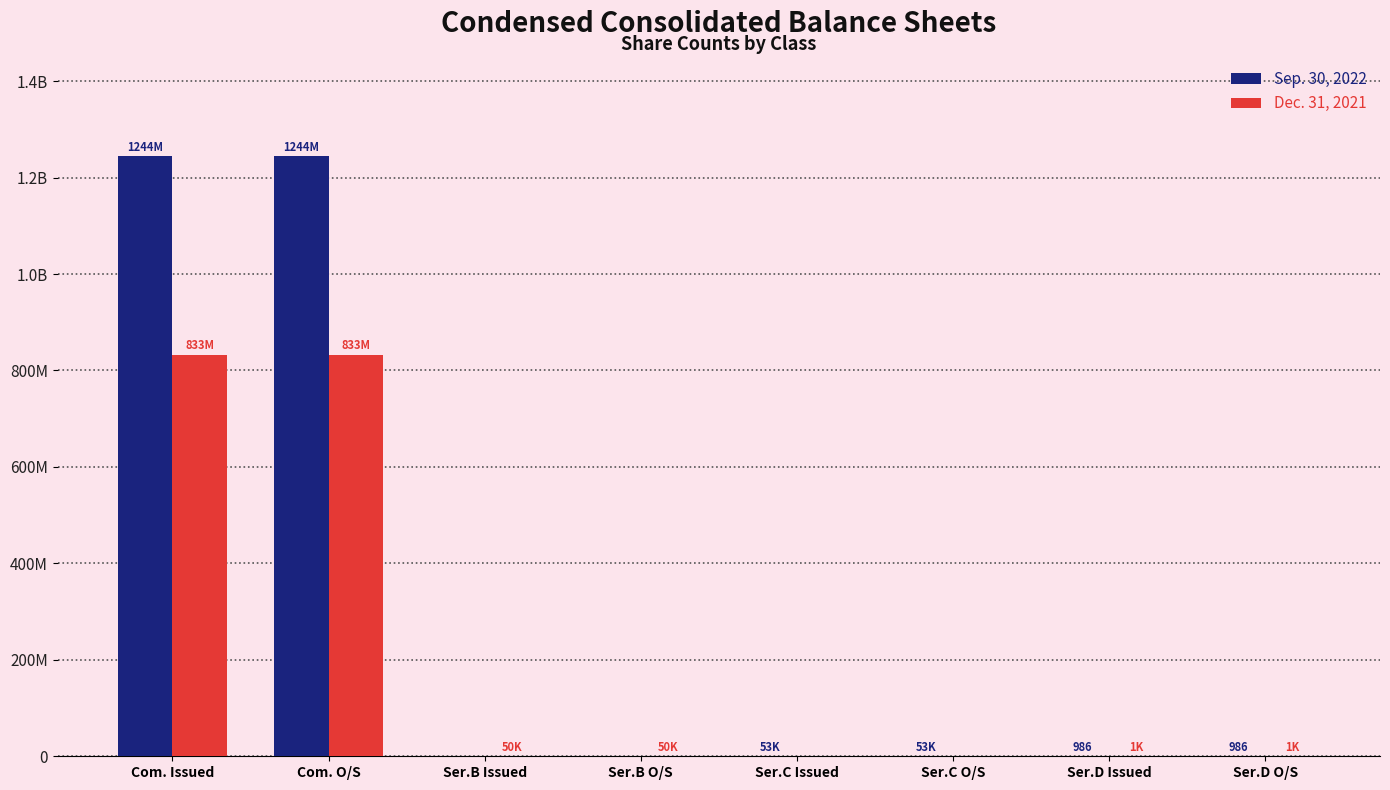

What is the maximum value shown in the chart?

1244213365